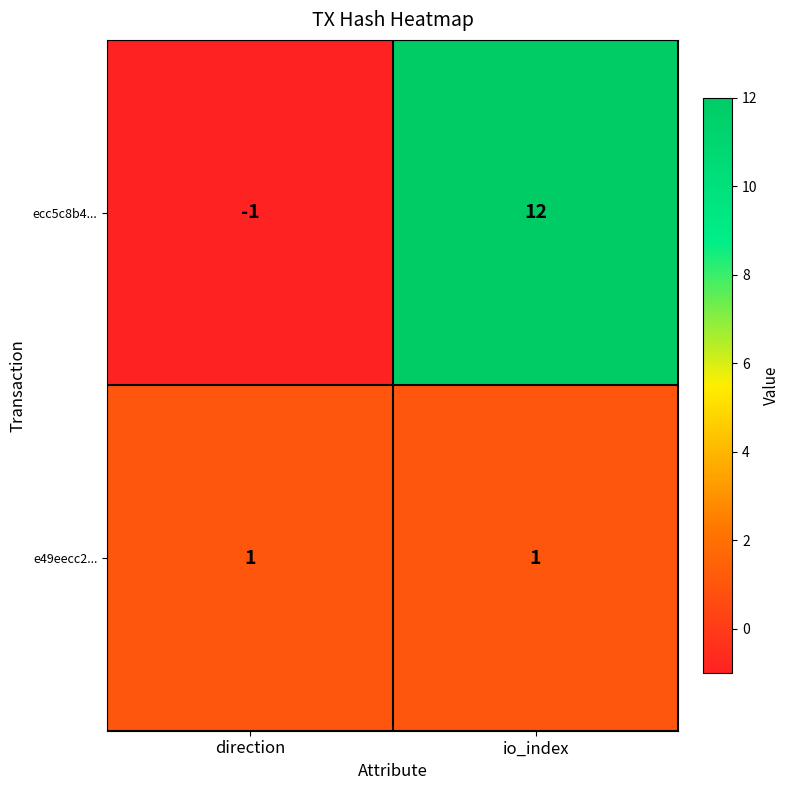

Which series changed the most between direction and io_index?

ecc5c8b4...